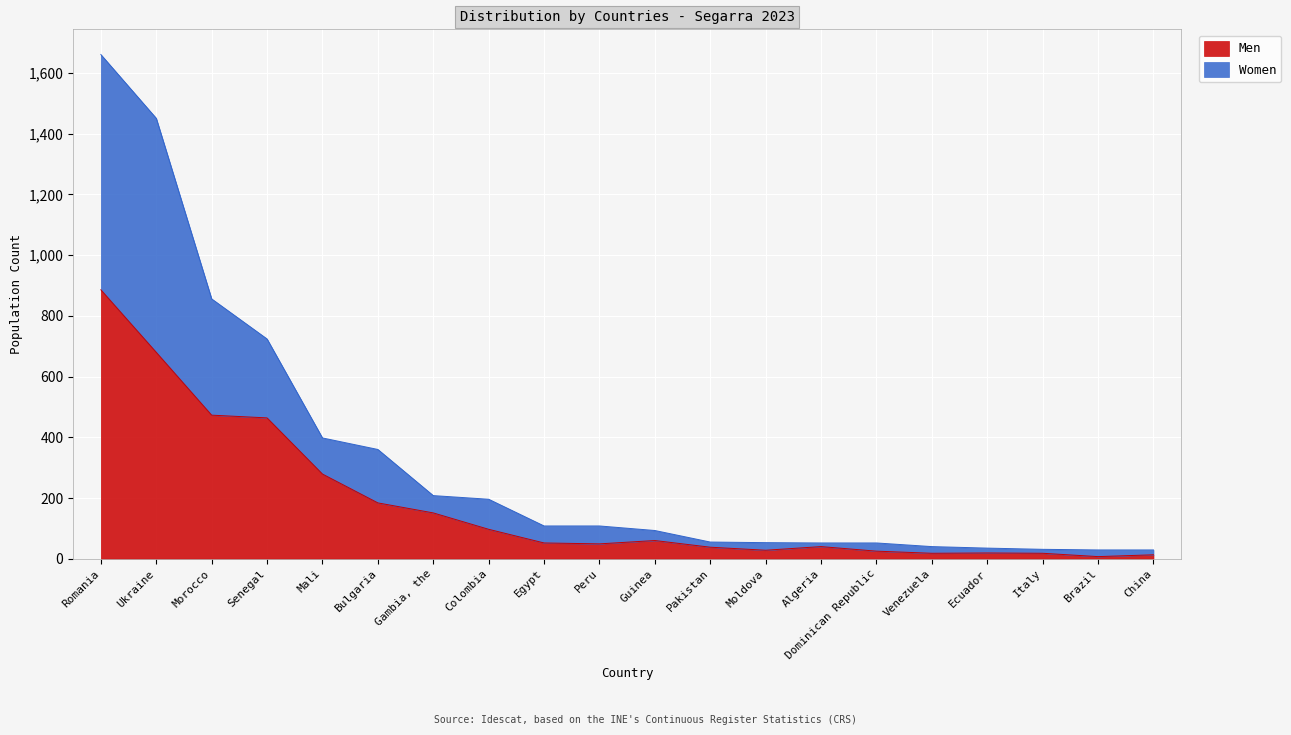

What position from the right is Dominican Republic?

6